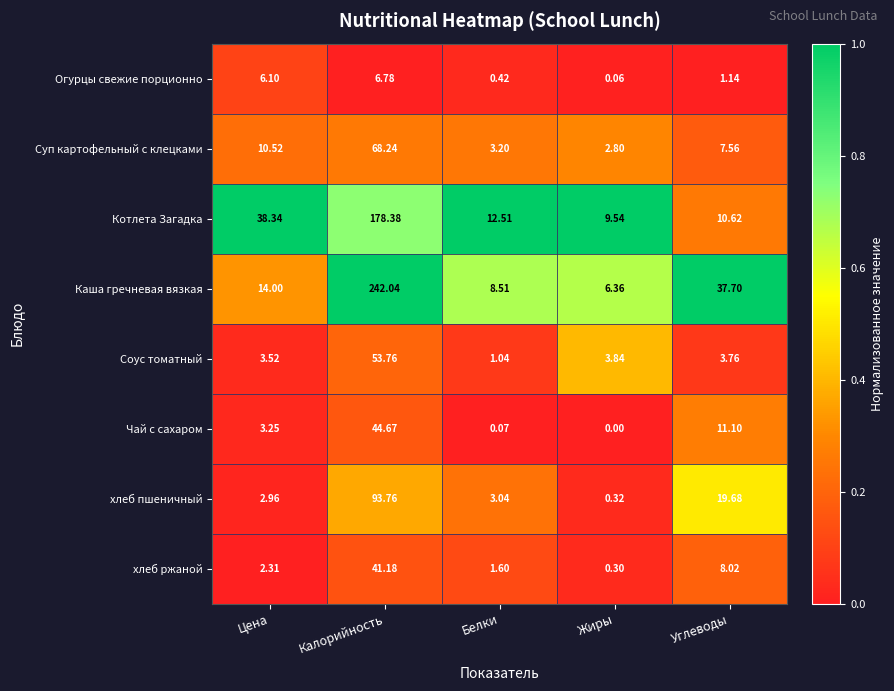

Which series changed the most between Белки and Жиры?

Котлета Загадка